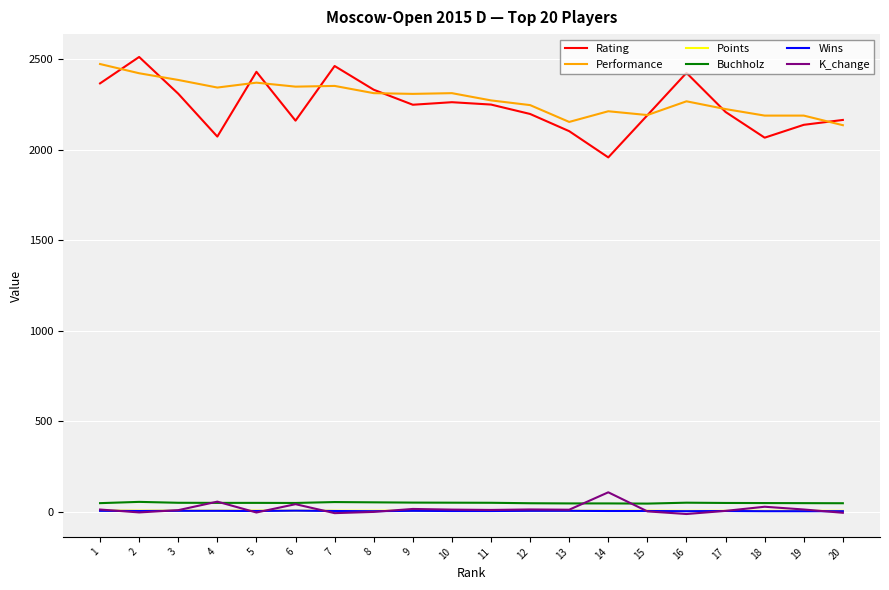

Does the chart have visible grid lines?

Yes